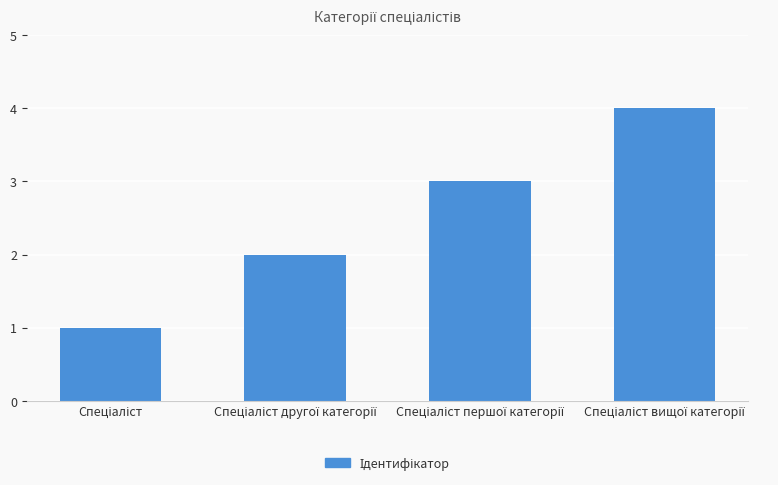

Count the values in the range 2 to 4.

3